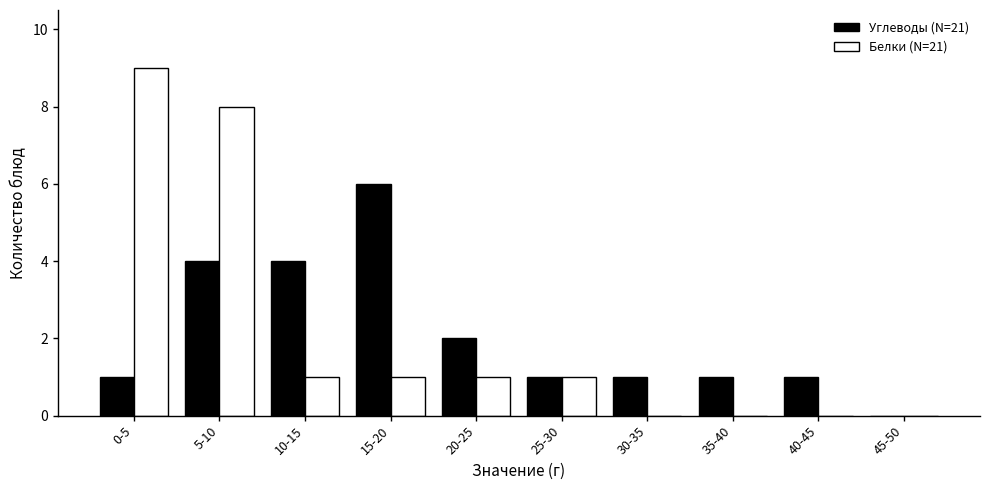

Reading left to right, extract all data points from this chart.

Углеводы (N=21): 1	4	4	6	2	1	1	1	1	0
Белки (N=21): 9	8	1	1	1	1	0	0	0	0